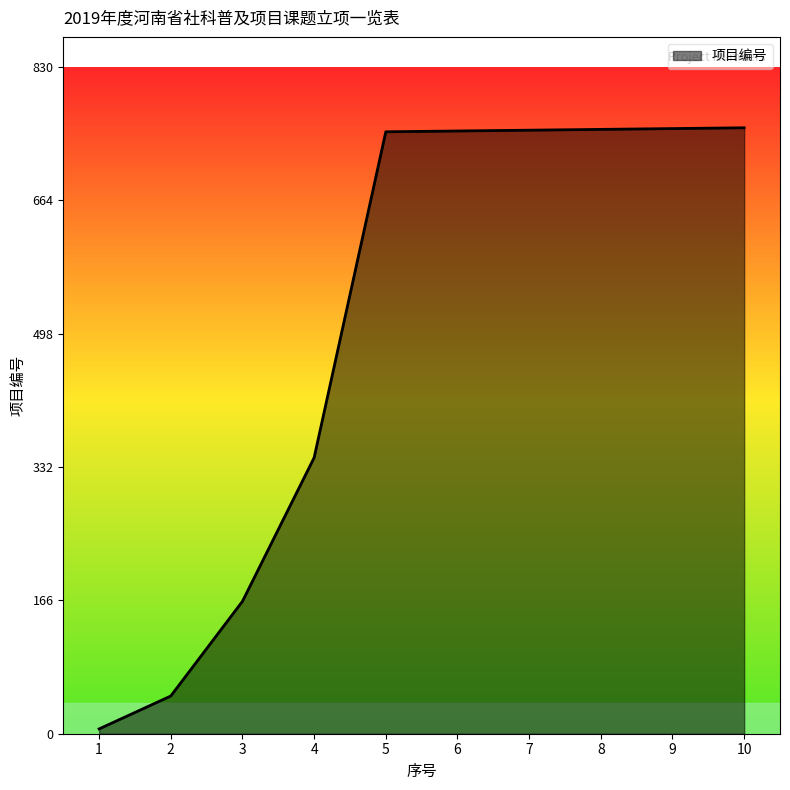

Approximately how many times larger is the value at 4 compared to 6?

0.5